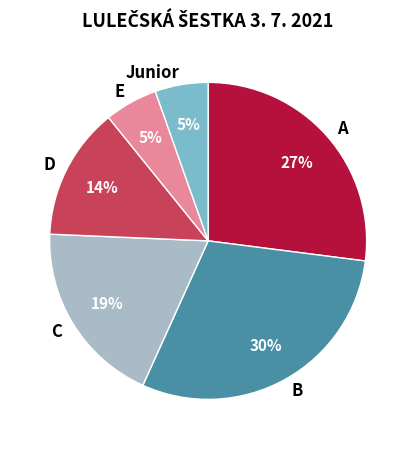

To the nearest percent, what is the combined percentage of B and C?

49%